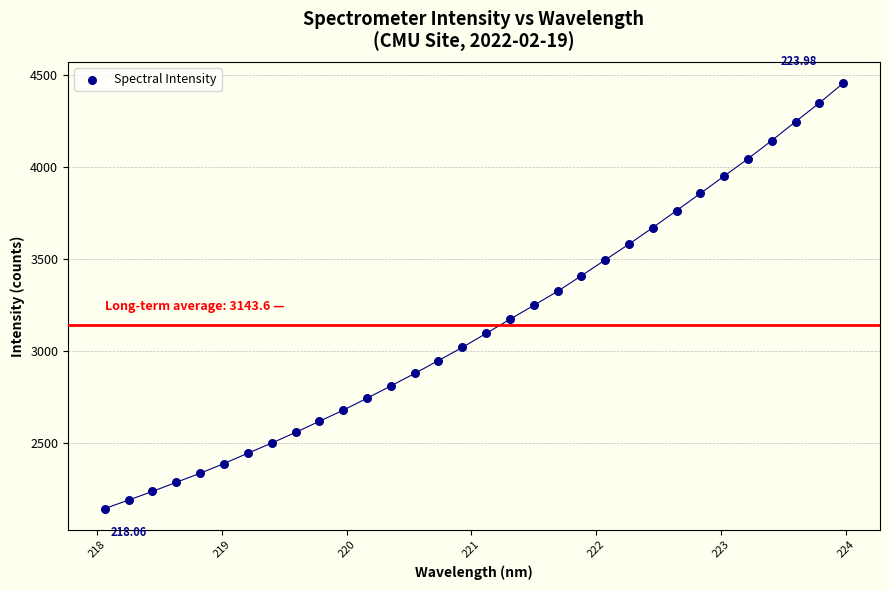

What is the range of Y values (max minus min)?

2314.4